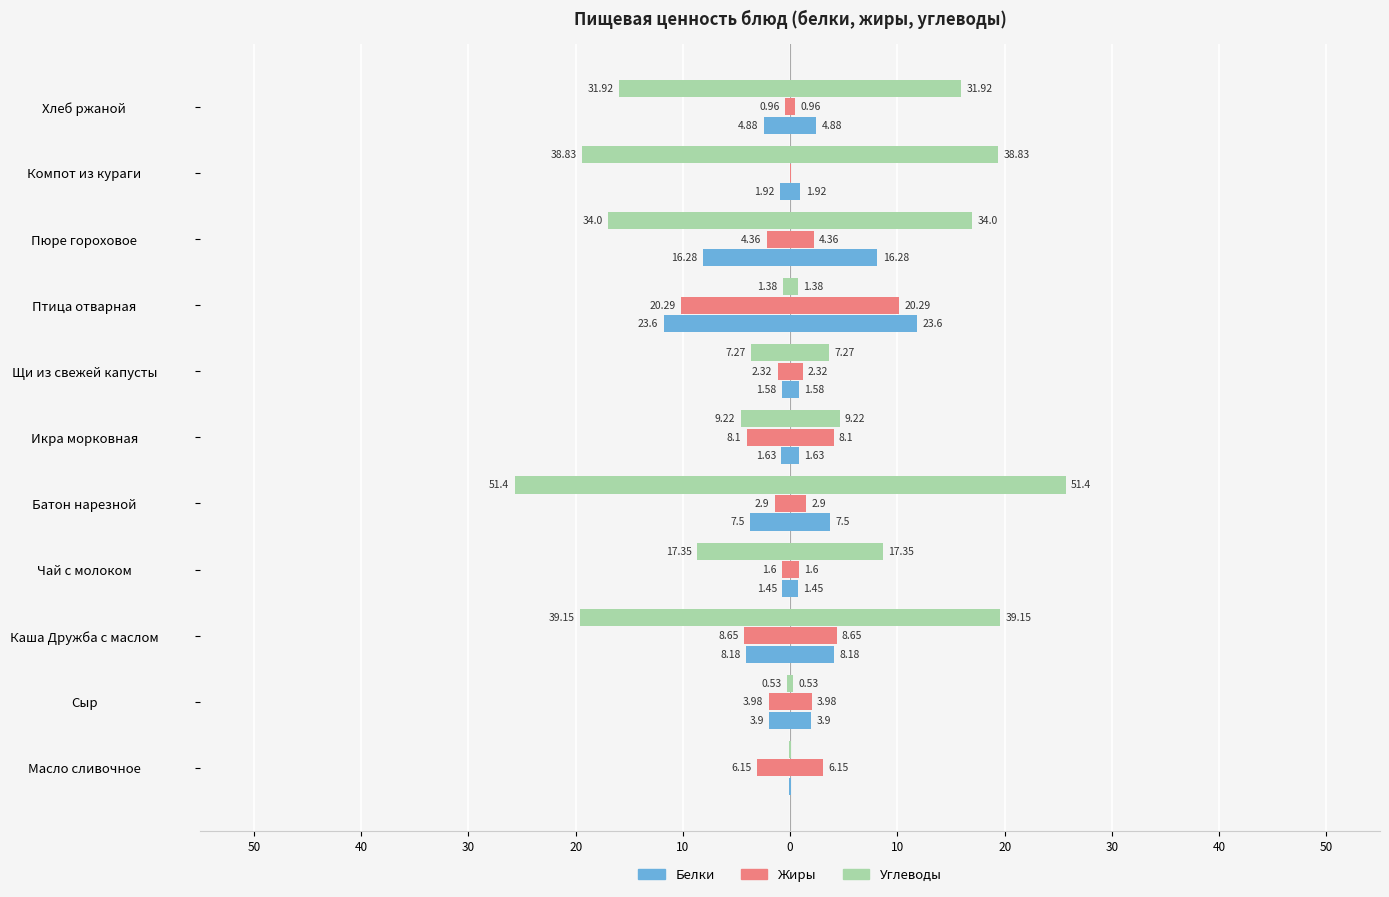

What are all the series names shown in the legend?

Белки, Жиры, Углеводы